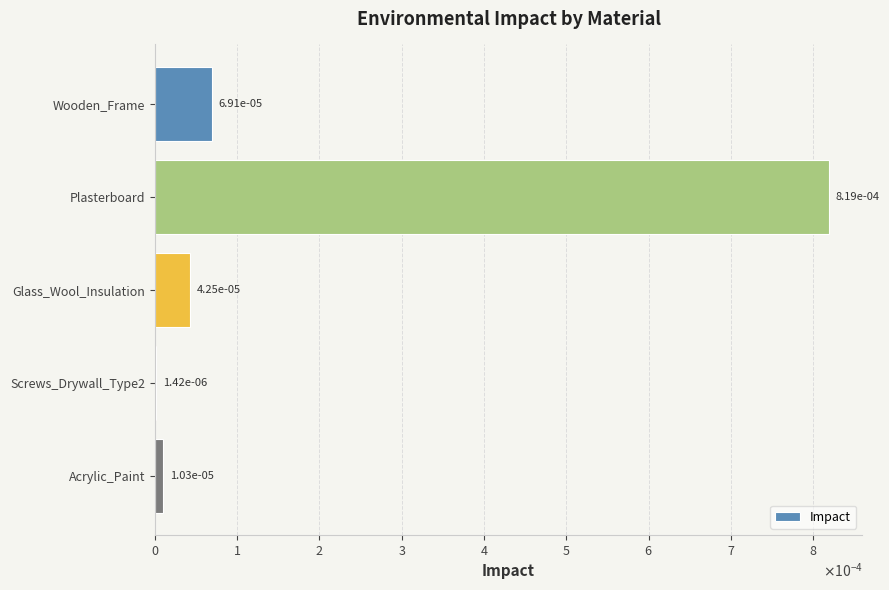

Are the bars horizontal?

Yes